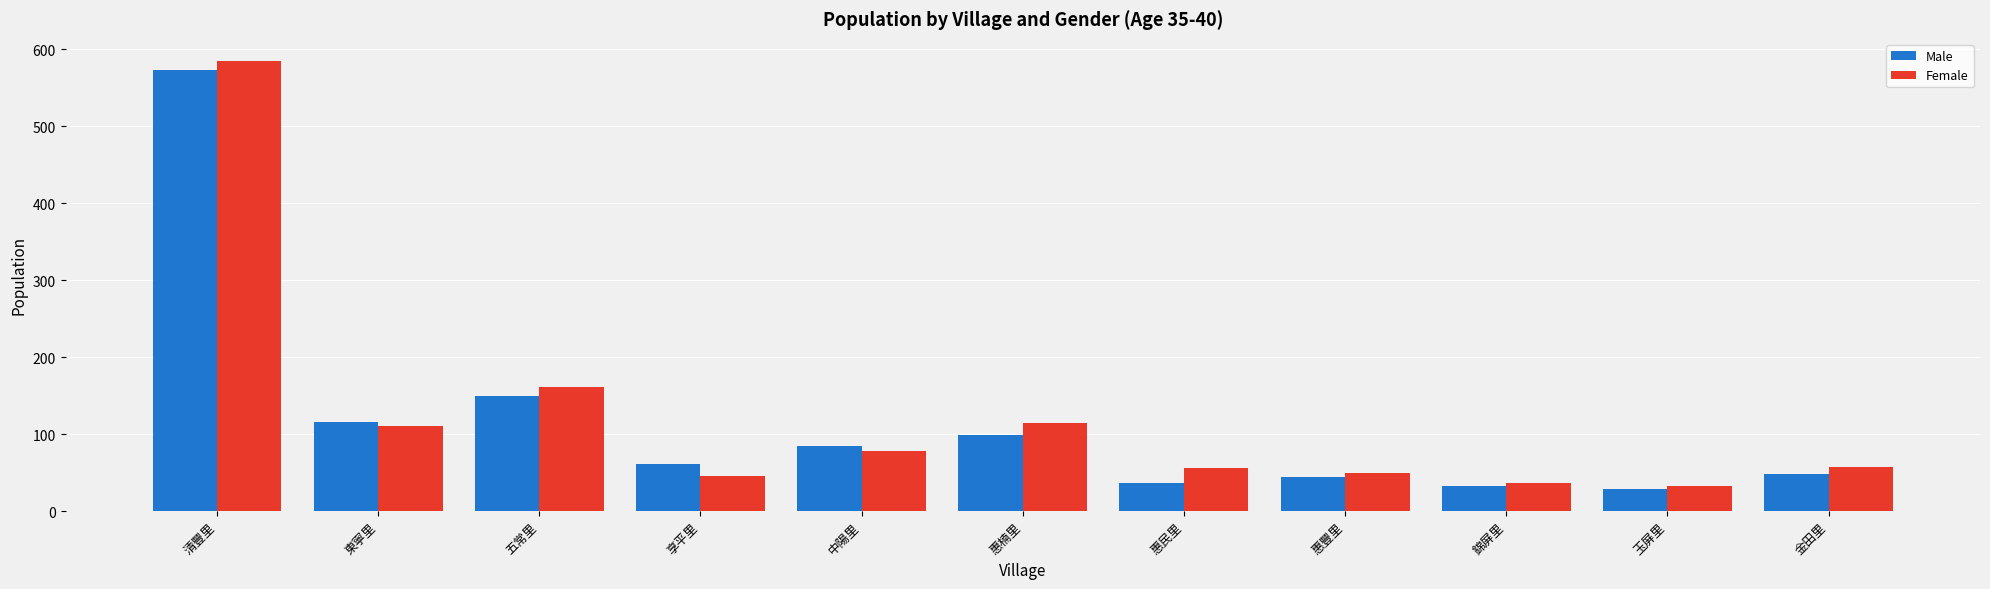

What is the label of the 2nd bar from the right?

玉屏里